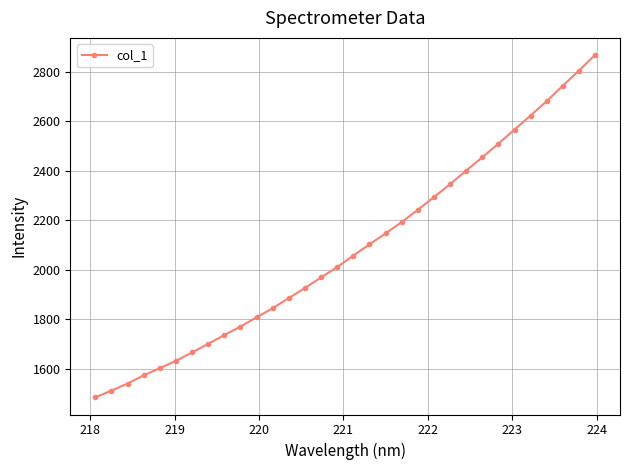

How many lines are shown in the chart?

1